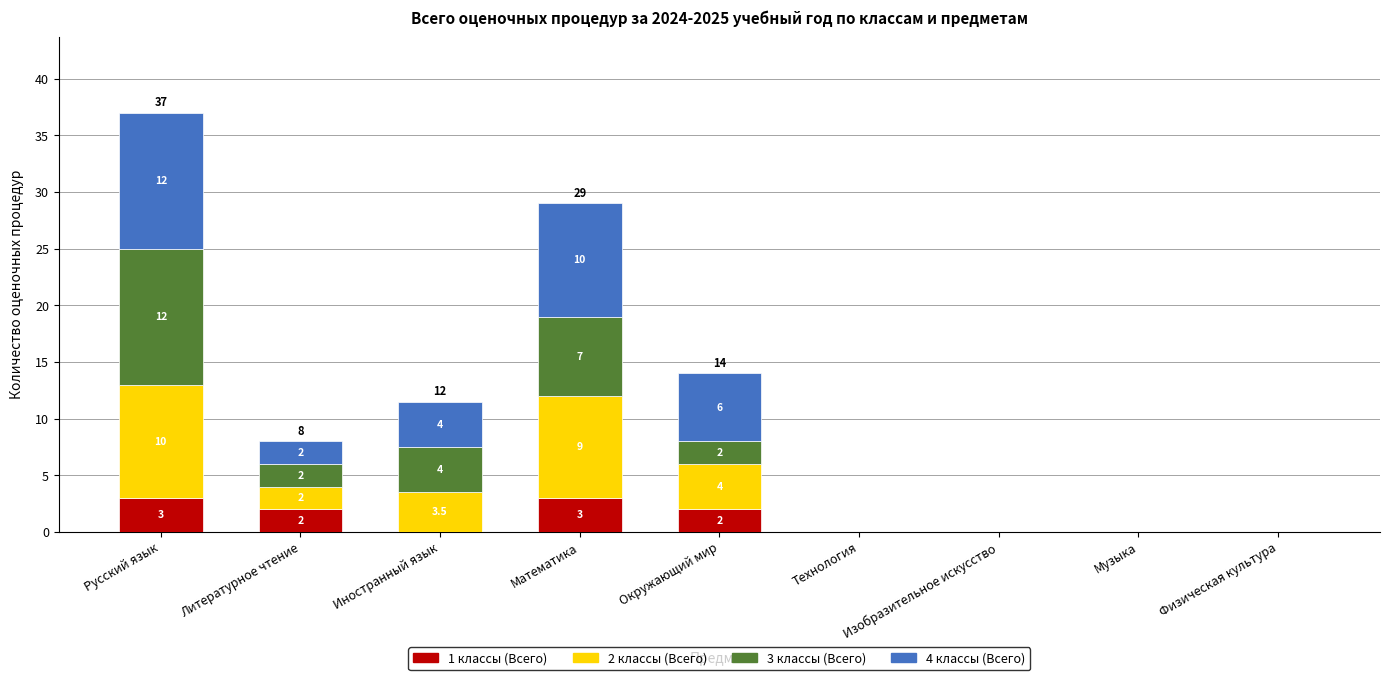

At which category is the sum across all series the highest?

Русский язык